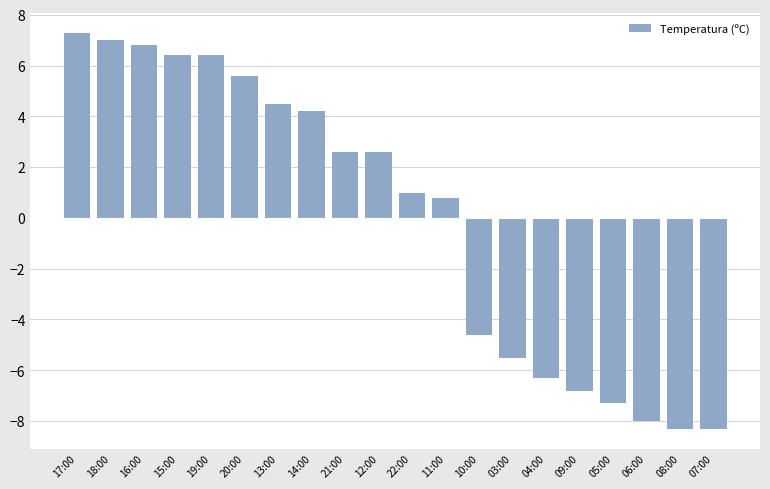

What is the smallest value displayed?

-8.3